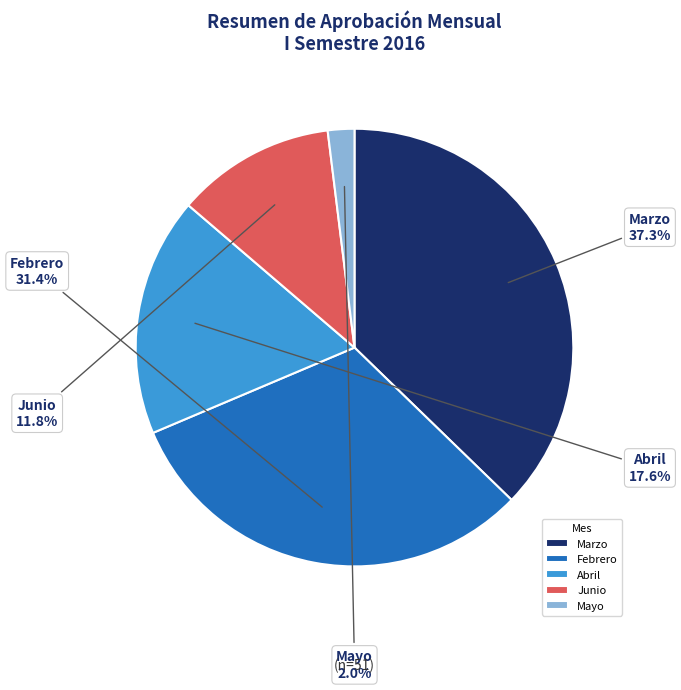

Which has a higher value, Mayo or Febrero?

Febrero